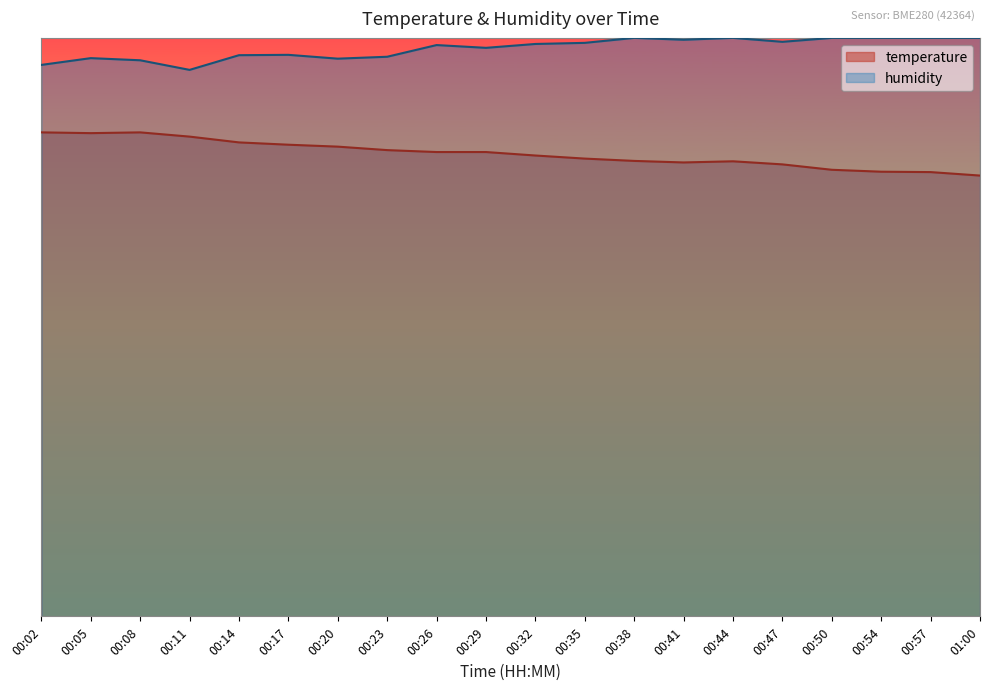

What is the difference between the highest and lowest values at 00:08?

13.7